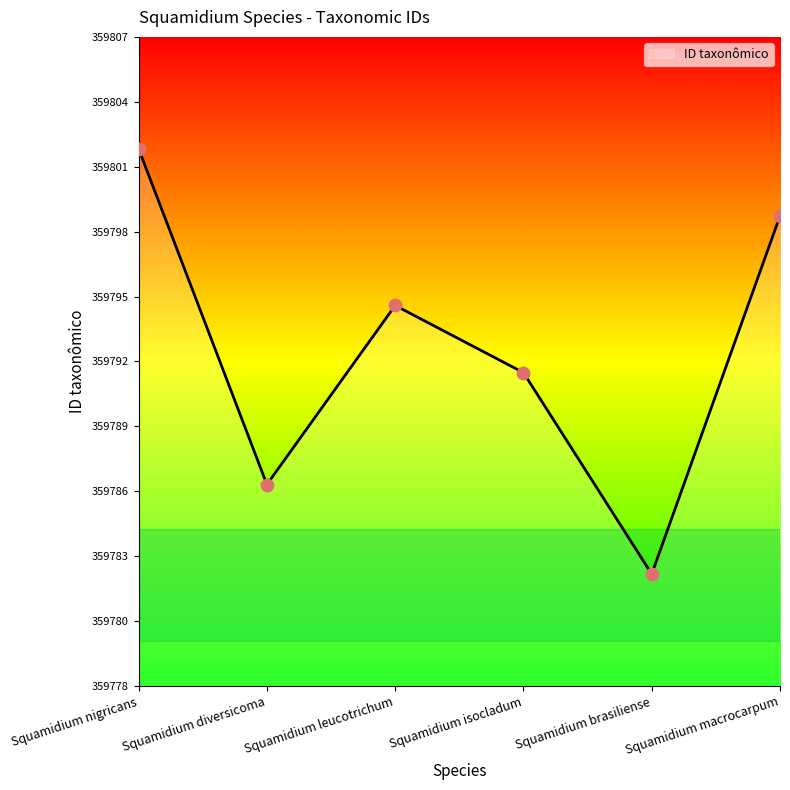

Approximately how many times larger is the value at Squamidium isocladum compared to Squamidium nigricans?

1.0